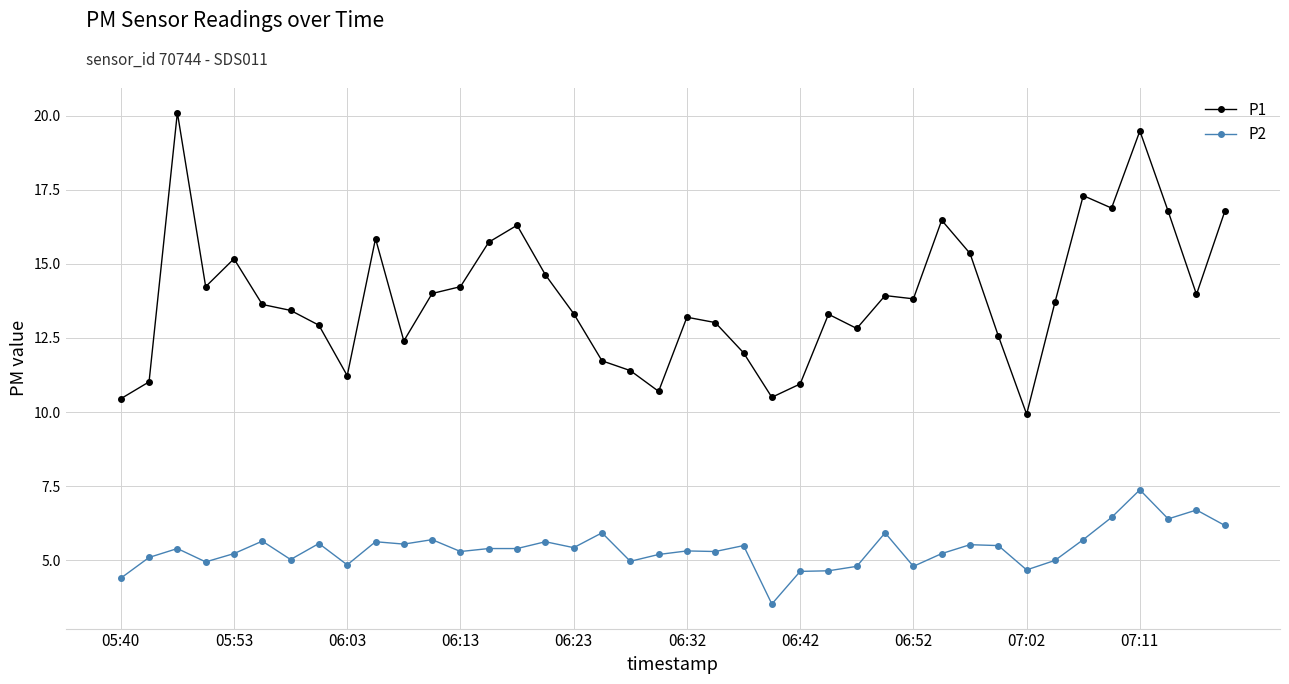

How many distinct data groups are displayed?

2